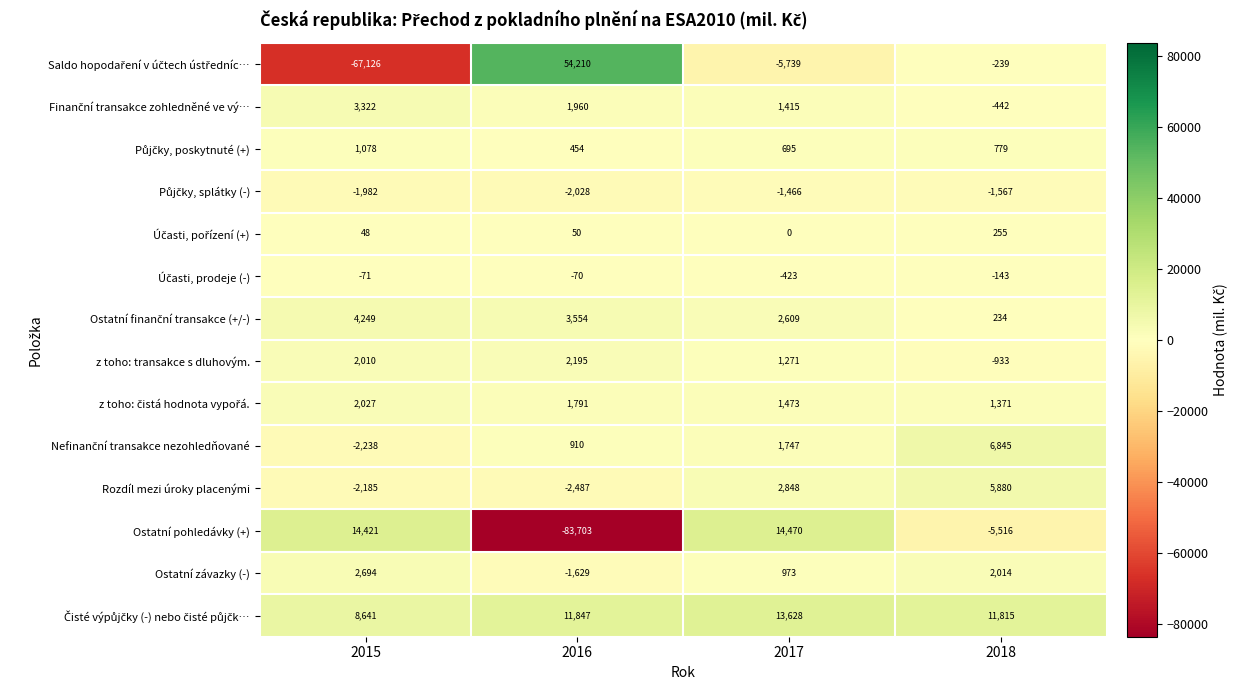

How many positive values does the z toho: transakce s dluhovým. series have?

3